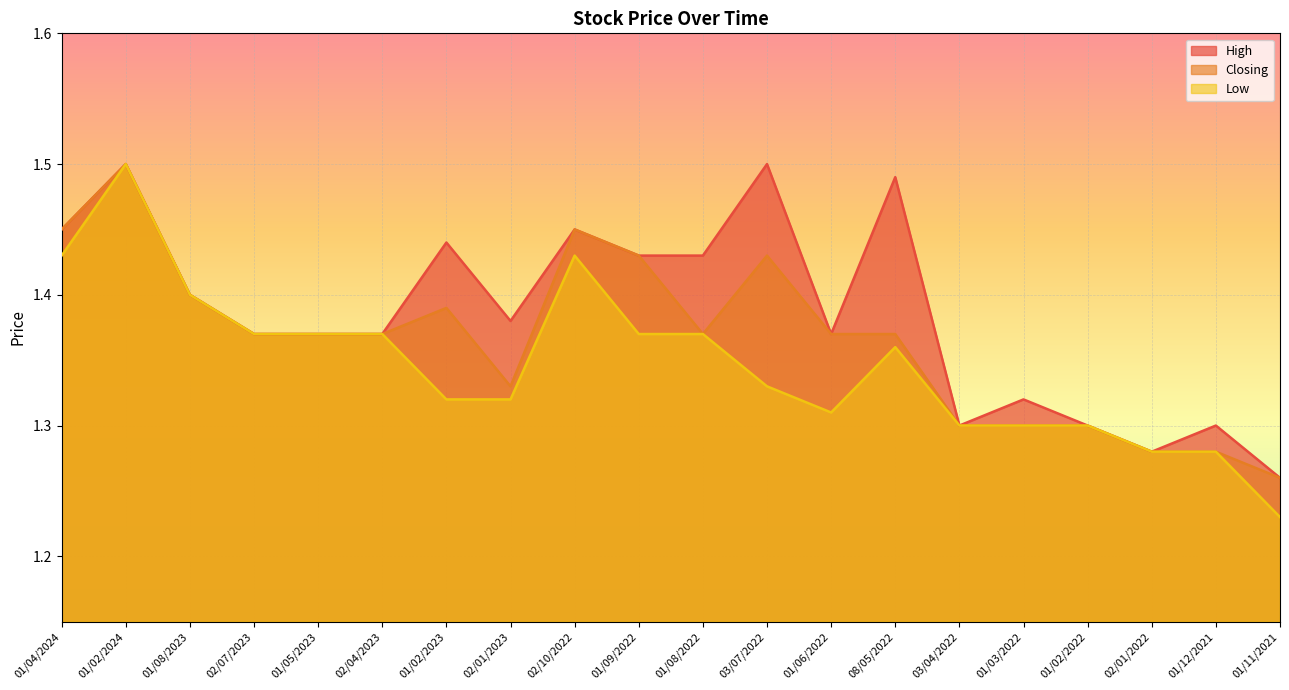

True or false: Closing and Low intersect in this chart.

False